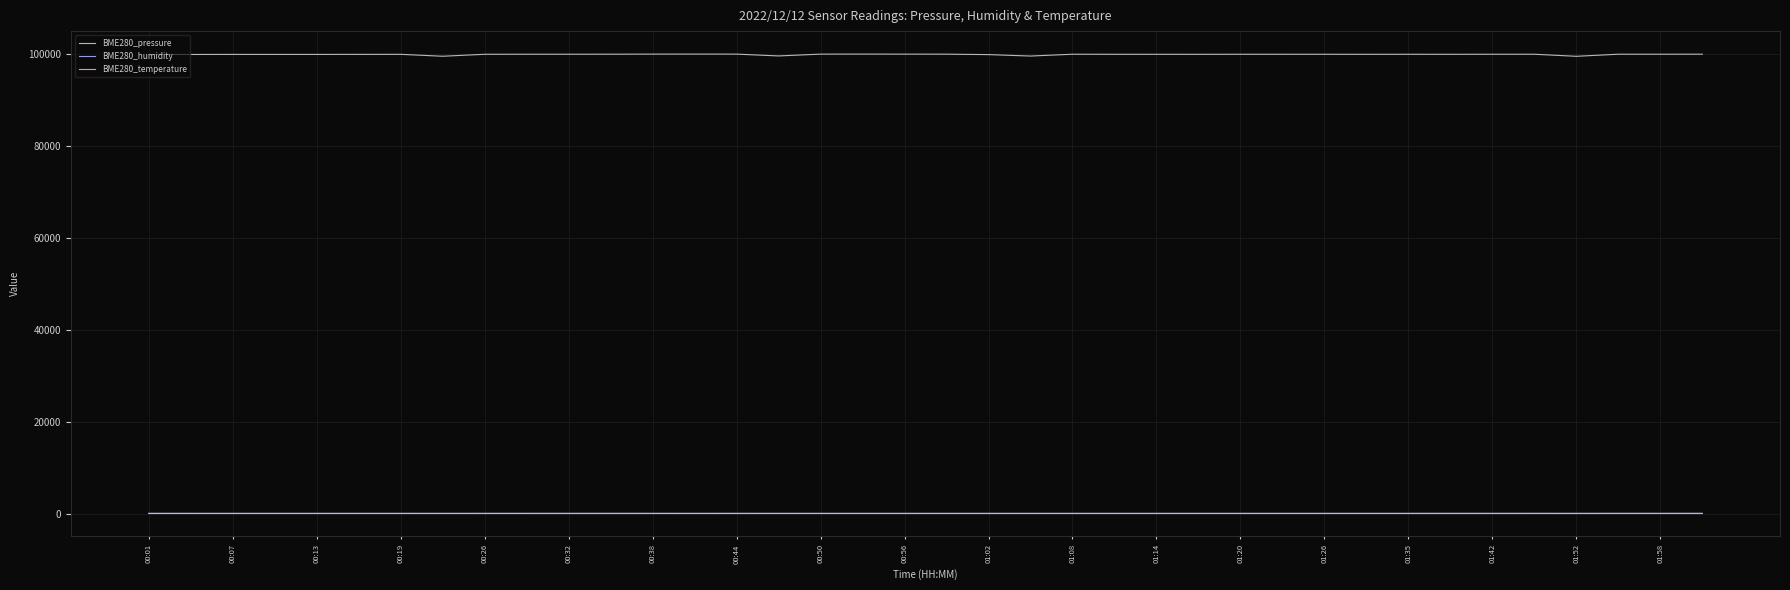

Which series has the largest range (max minus min)?

BME280_pressure